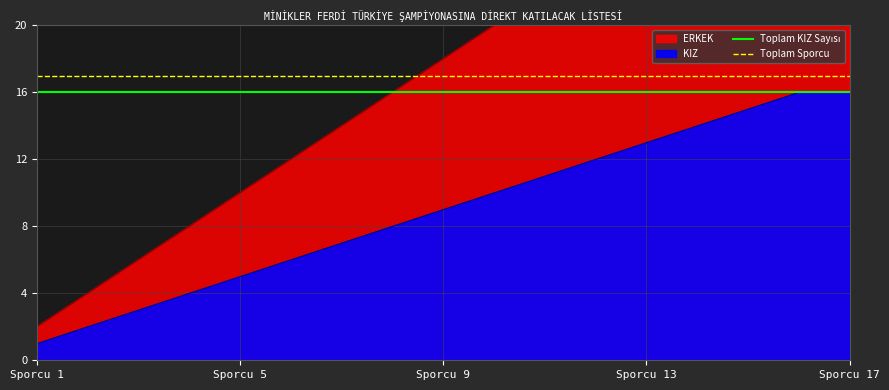

The KIZ series shows 8 at Sporcu 17. True or false?

False